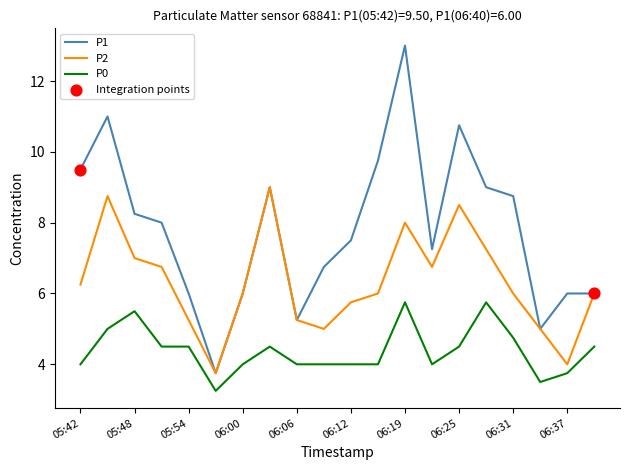

Which series has the largest total across all categories?

P1